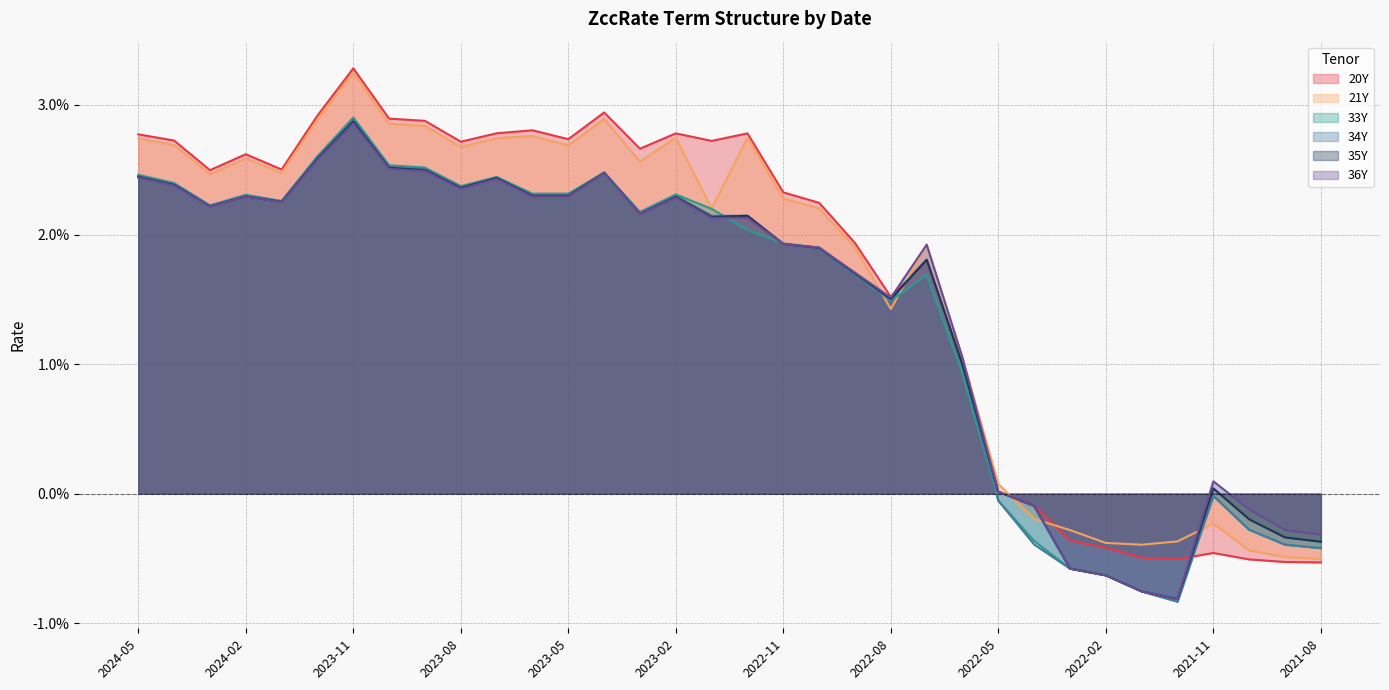

At how many categories does at least one series exceed 0?

26